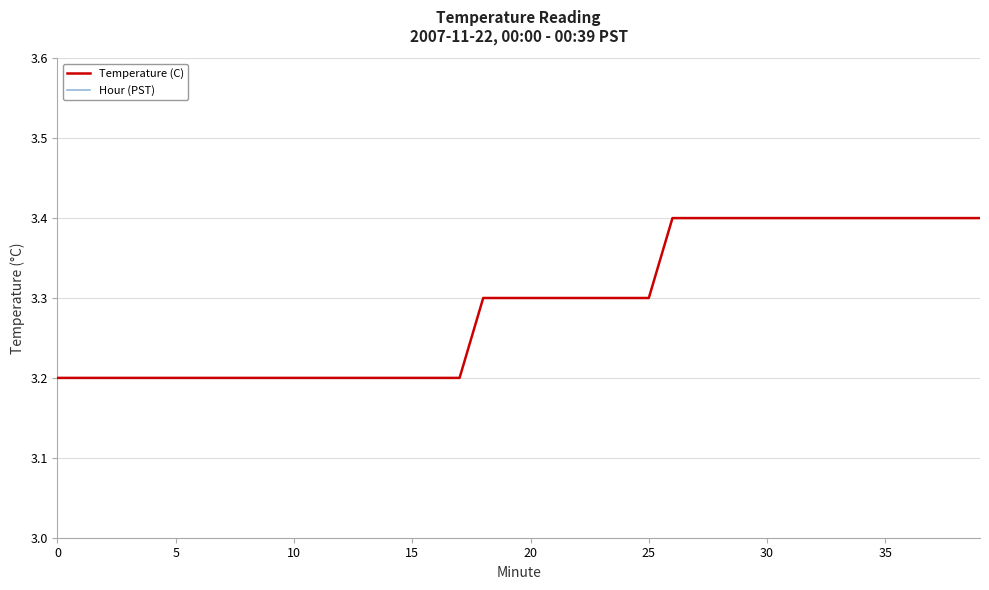

True or false: Temperature (C) and Hour (PST) intersect in this chart.

False